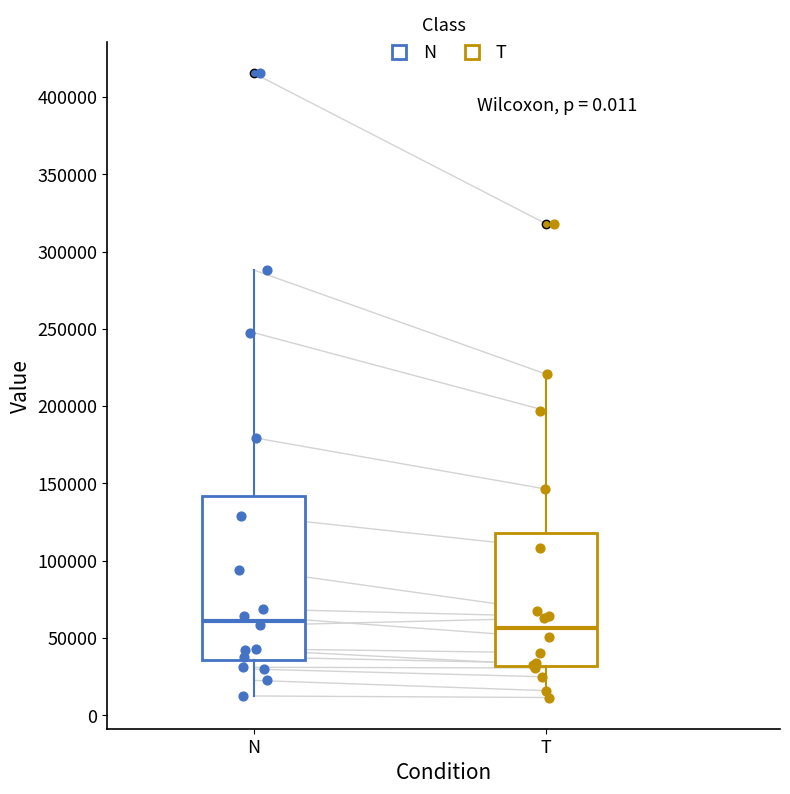

Which box is the tallest, from its lower edge to its upper edge?

N